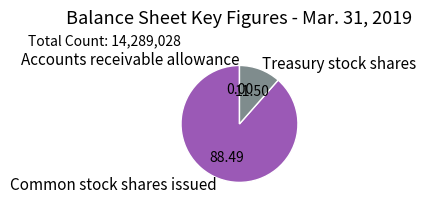

What is the majority slice?

Common stock shares issued